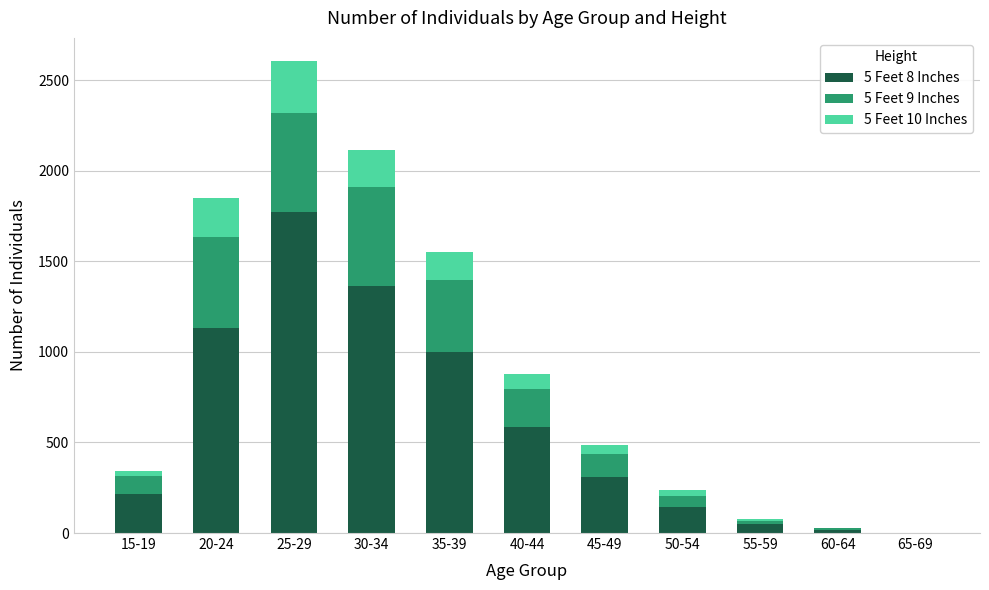

At which label does 5 Feet 8 Inches reach its peak?

25-29